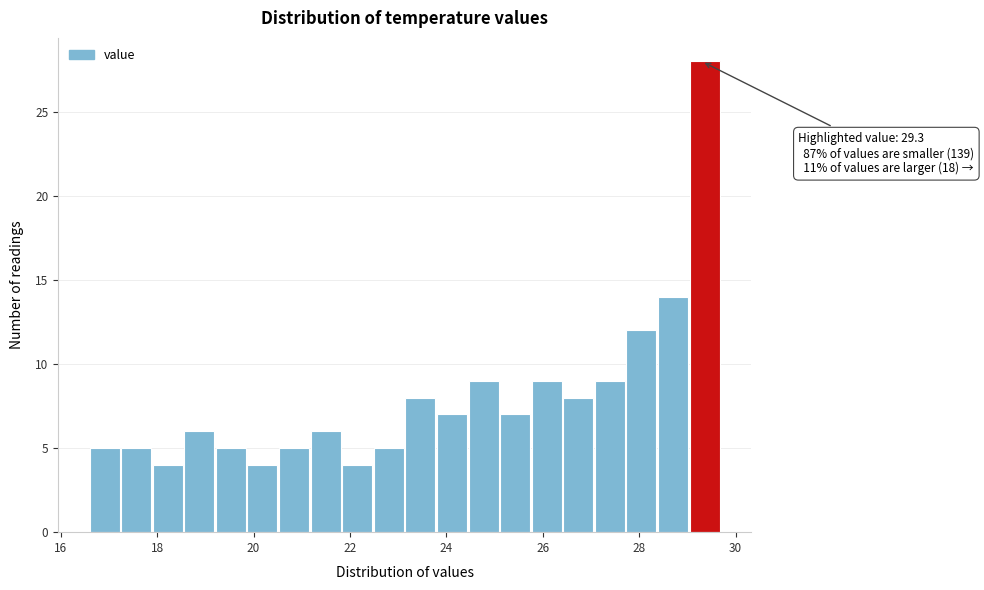

Read against the x-axis, roughly where is the centre of the tallest bar?

29.4